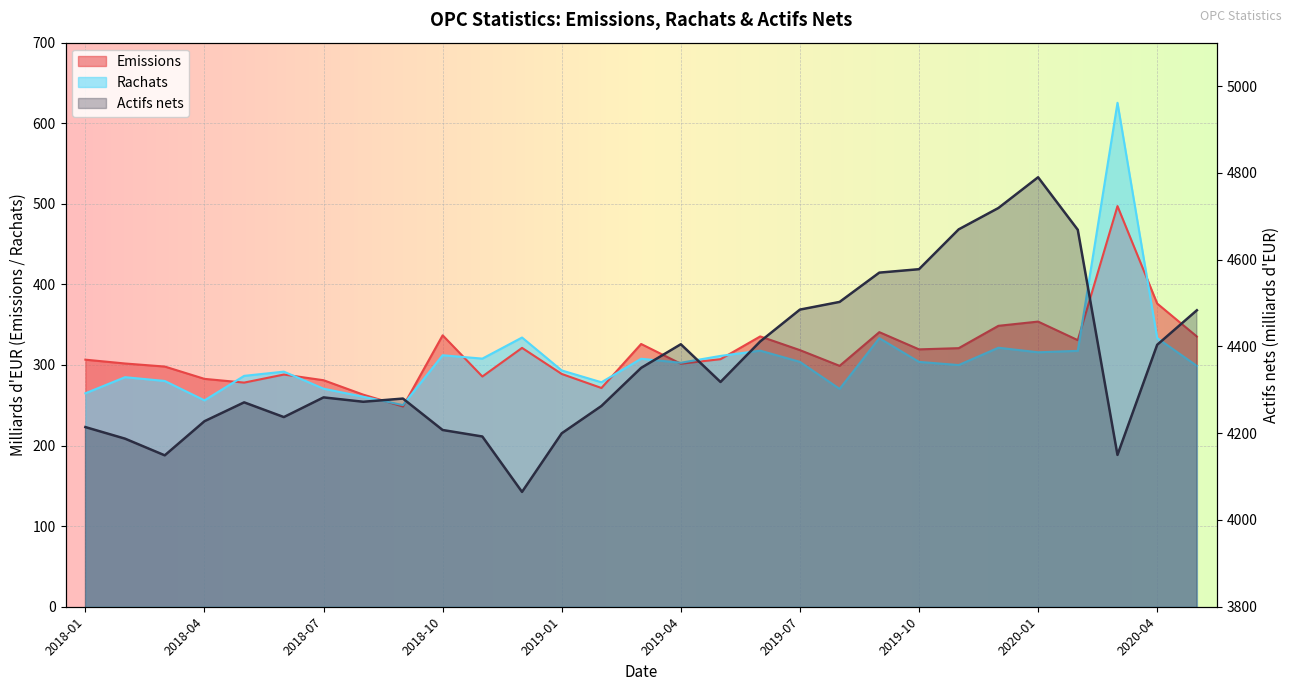

What is the sum of all Actifs nets values?

126551.0